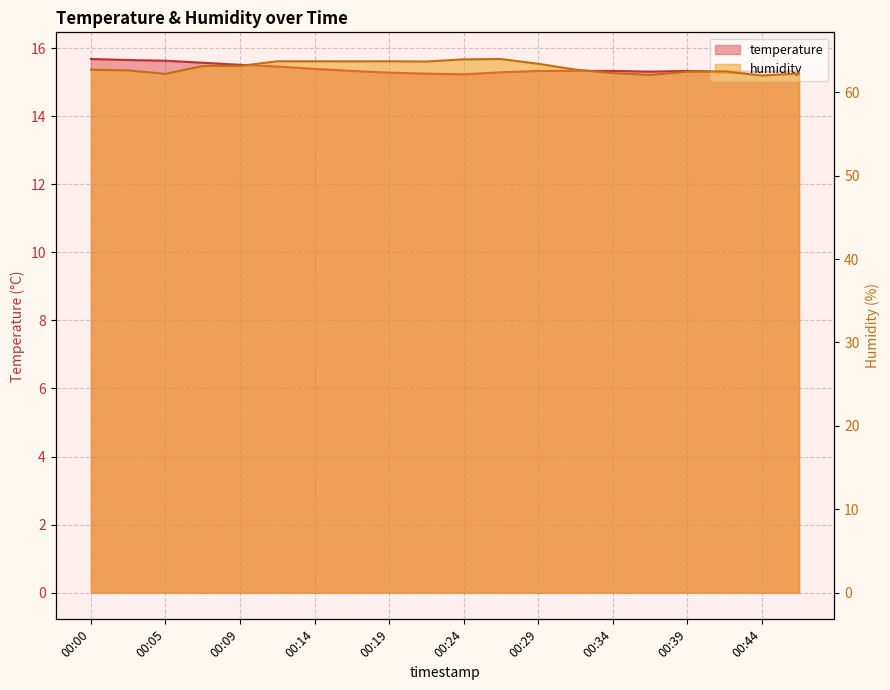

What is the difference between the second highest and second lowest values in the temperature series?

0.4